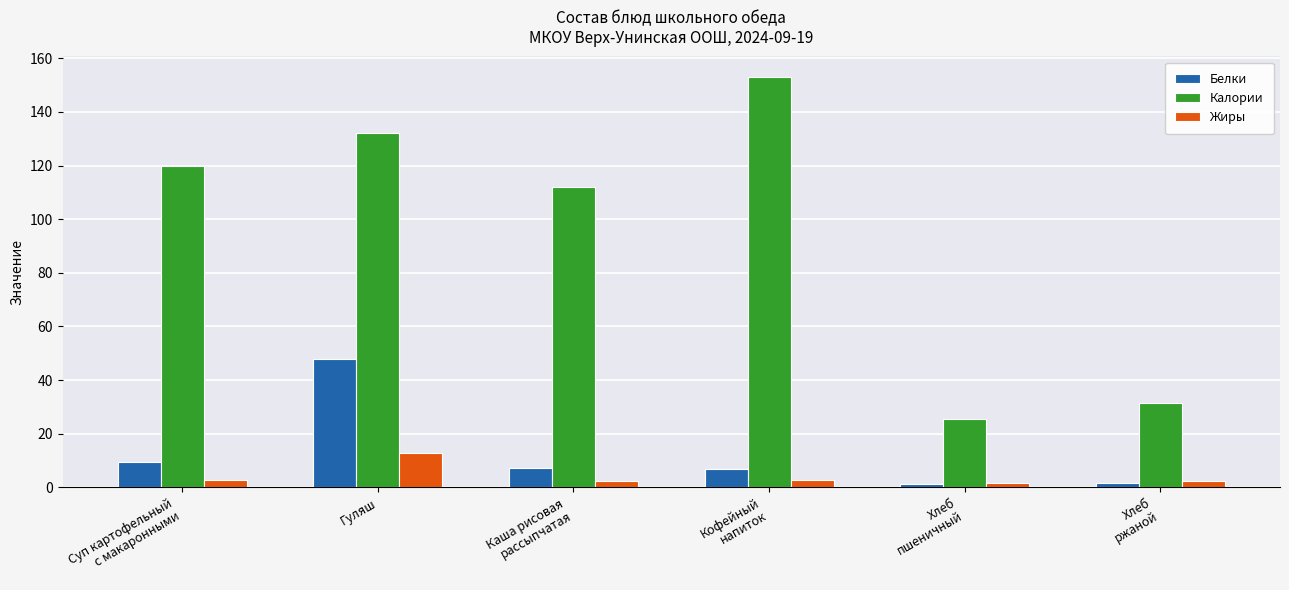

Which series has the largest total across all categories?

Калории